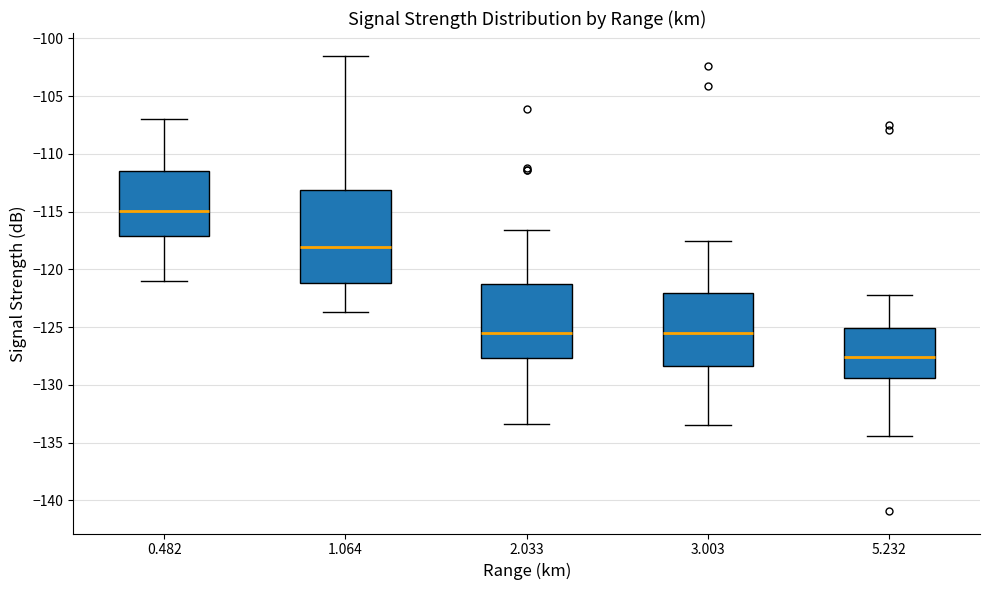

Reading left to right, read every box against the y-axis: the position of its median line, the range the box covers, and the ends of its whiskers. The values are not printed on the chart, so give them approximately, as read against the axis.

0.482: median -115.0, box -117.0 to -111.5, whiskers -121.0 to -107.0
1.064: median -118.0, box -121.0 to -113.0, whiskers -123.5 to -101.5
2.033: median -125.5, box -127.5 to -121.5, whiskers -133.5 to -116.5
3.003: median -125.5, box -128.5 to -122.0, whiskers -133.5 to -117.5
5.232: median -127.5, box -129.5 to -125.0, whiskers -134.5 to -122.0